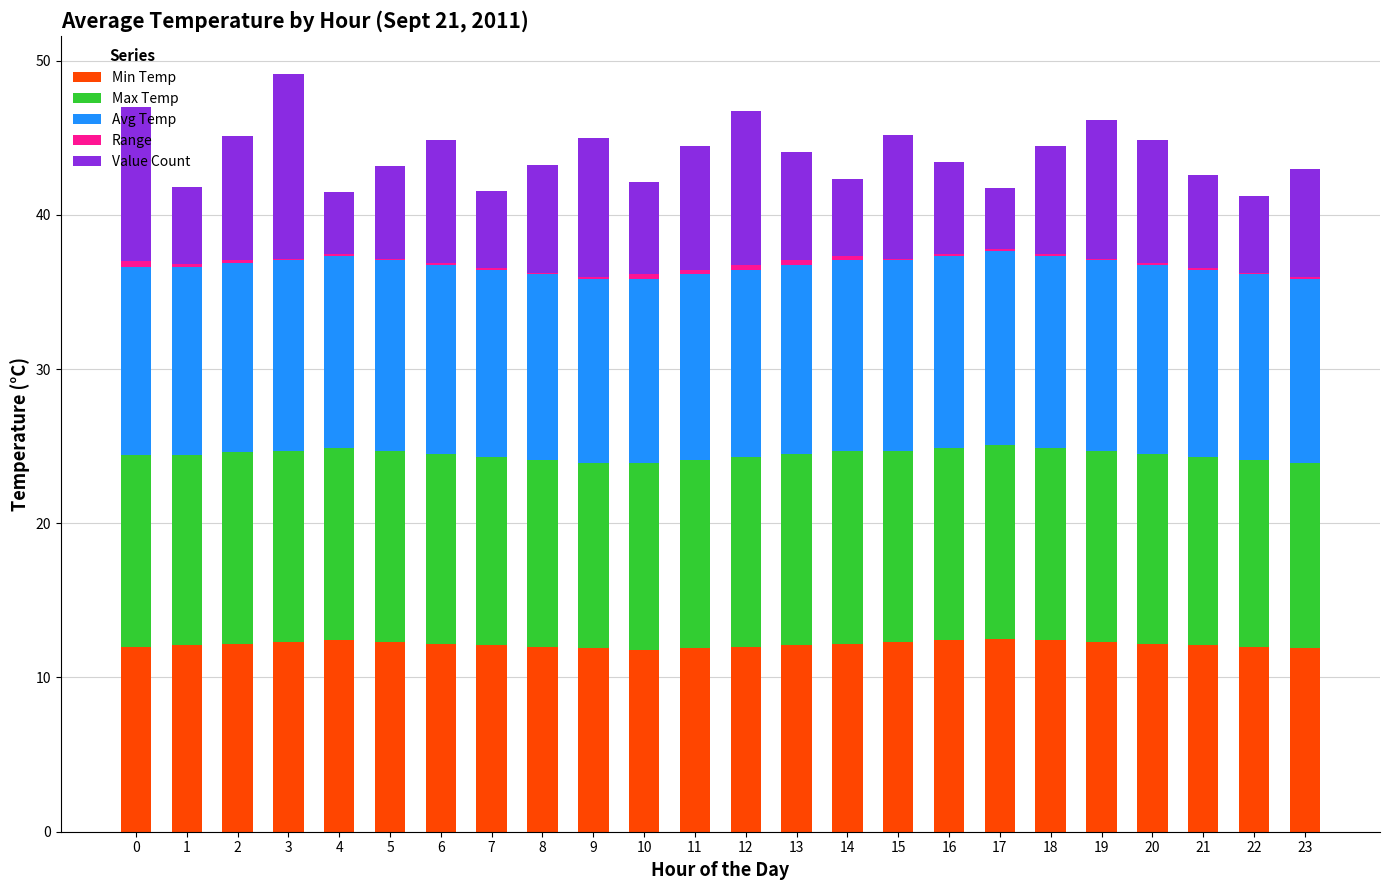

Is it true that Min Temp equals 5.6 at 19?

False